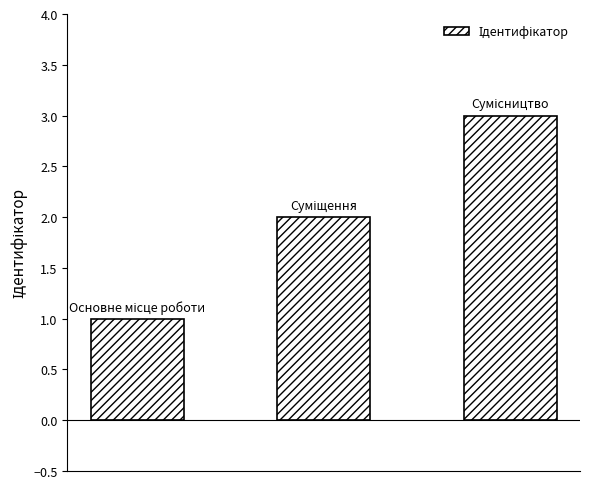

How many data points are less than 2?

1